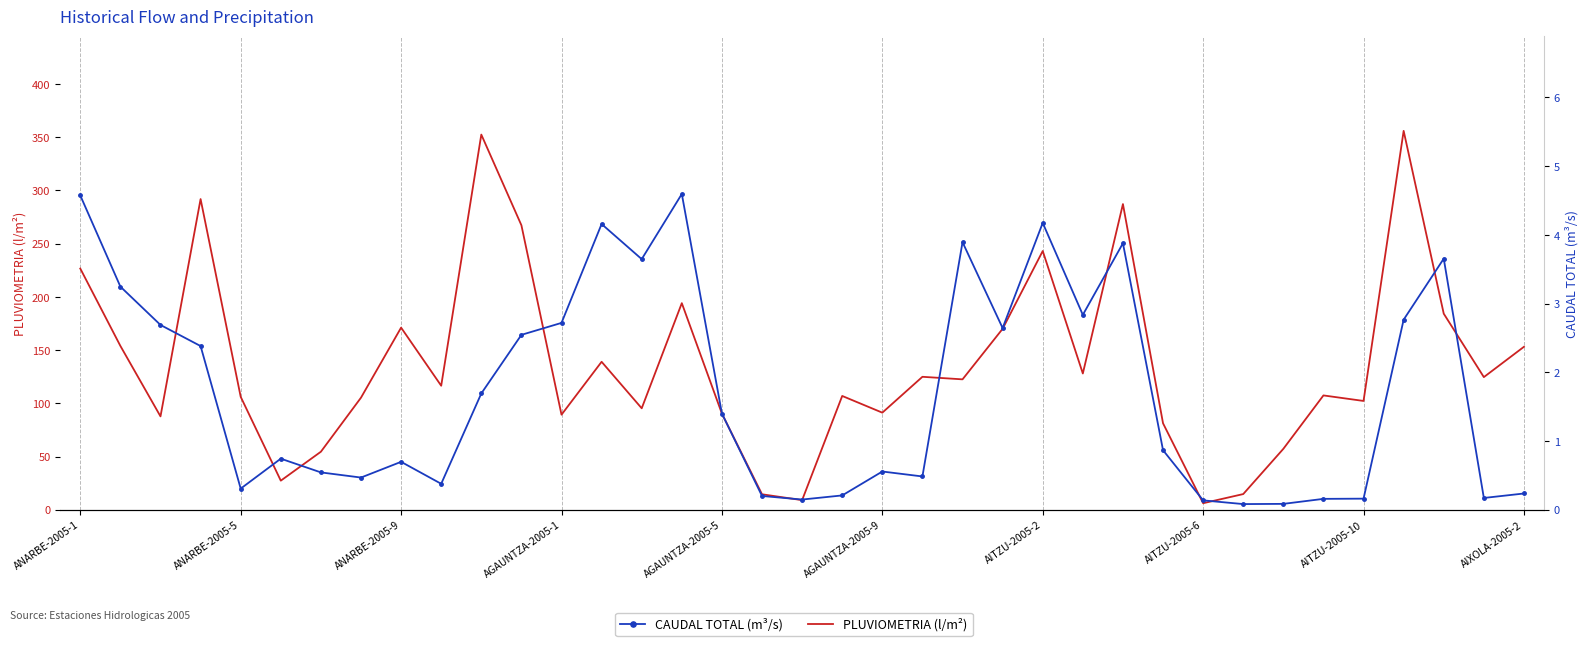

The value of PLUVIOMETRIA (l/m²) at 13 is 139.0. True or false?

True